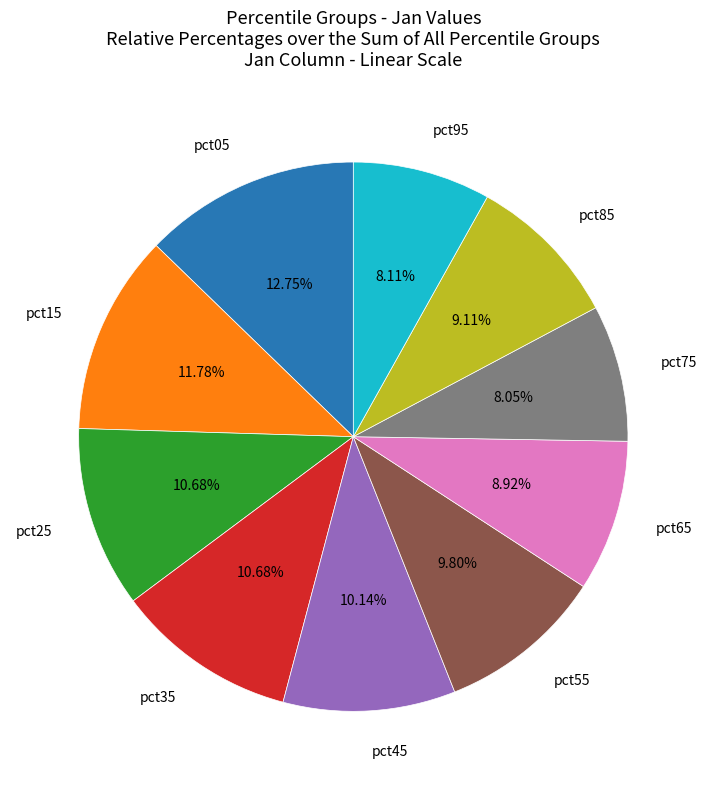

To the nearest percent, what is the difference between the largest and smallest slice percentages?

5%